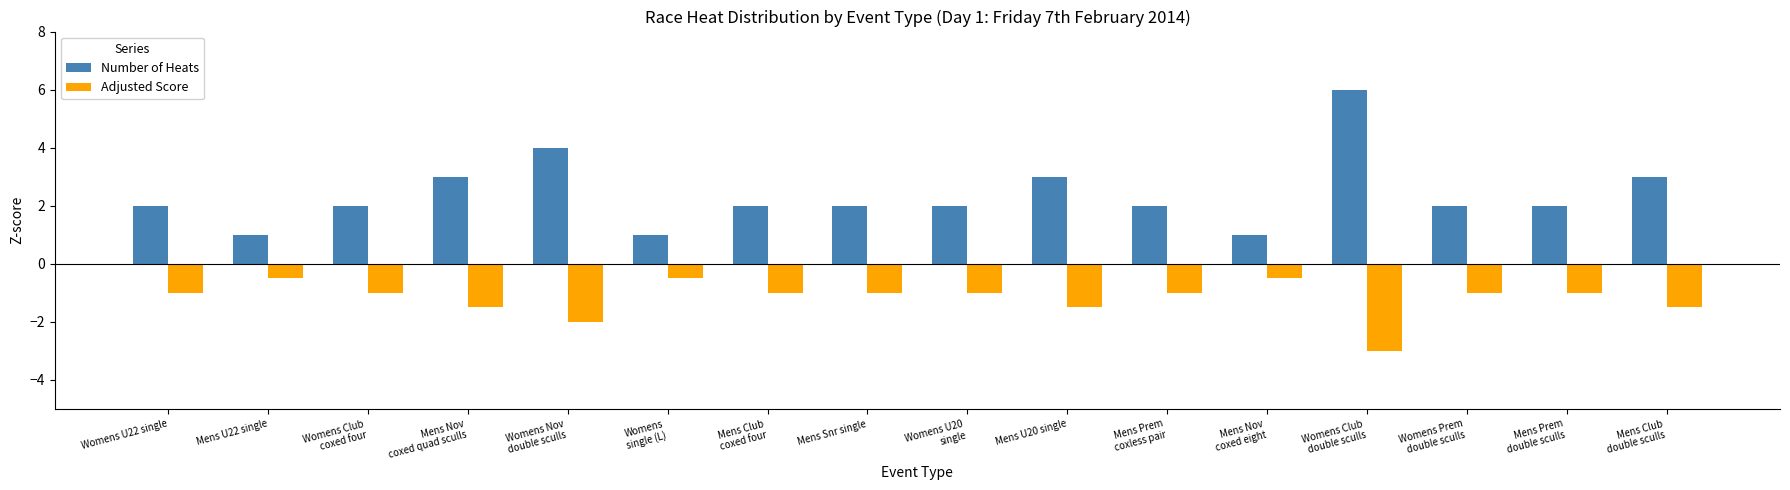

Is it true that Number of Heats equals 1.7 at Mens U22 single?

False